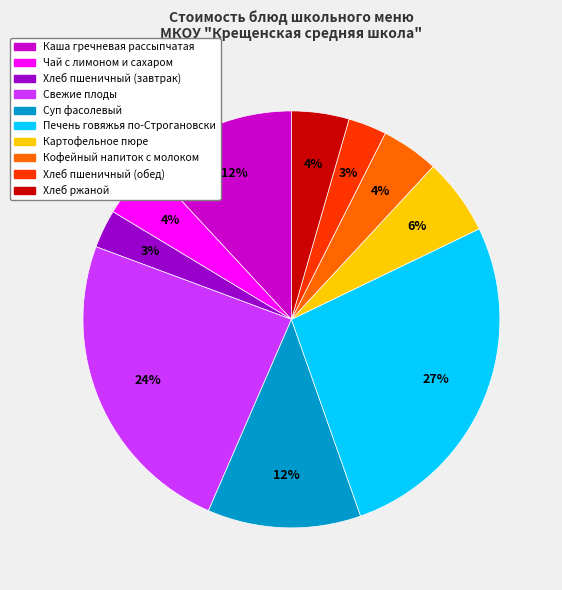

Is the sum of Чай с лимоном и сахаром and Хлеб ржаной greater than half?

No